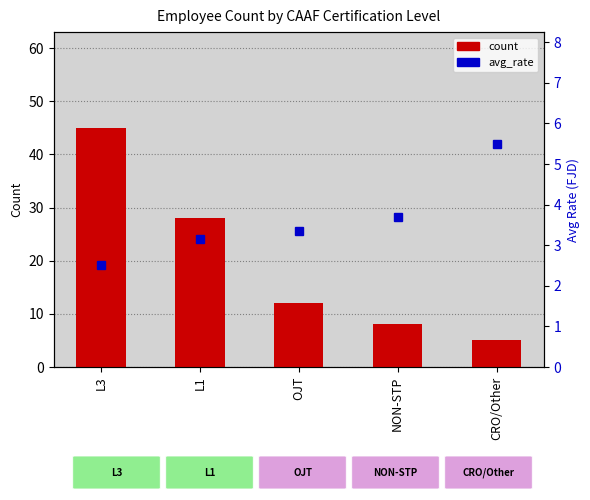

At how many categories does at least one series exceed 20?

2